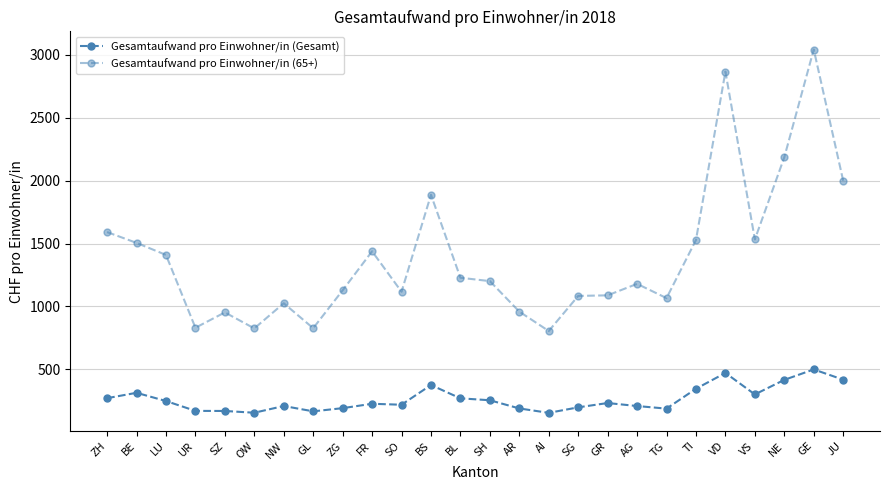

Which series has the largest range (max minus min)?

Gesamtaufwand pro Einwohner/in (65+)